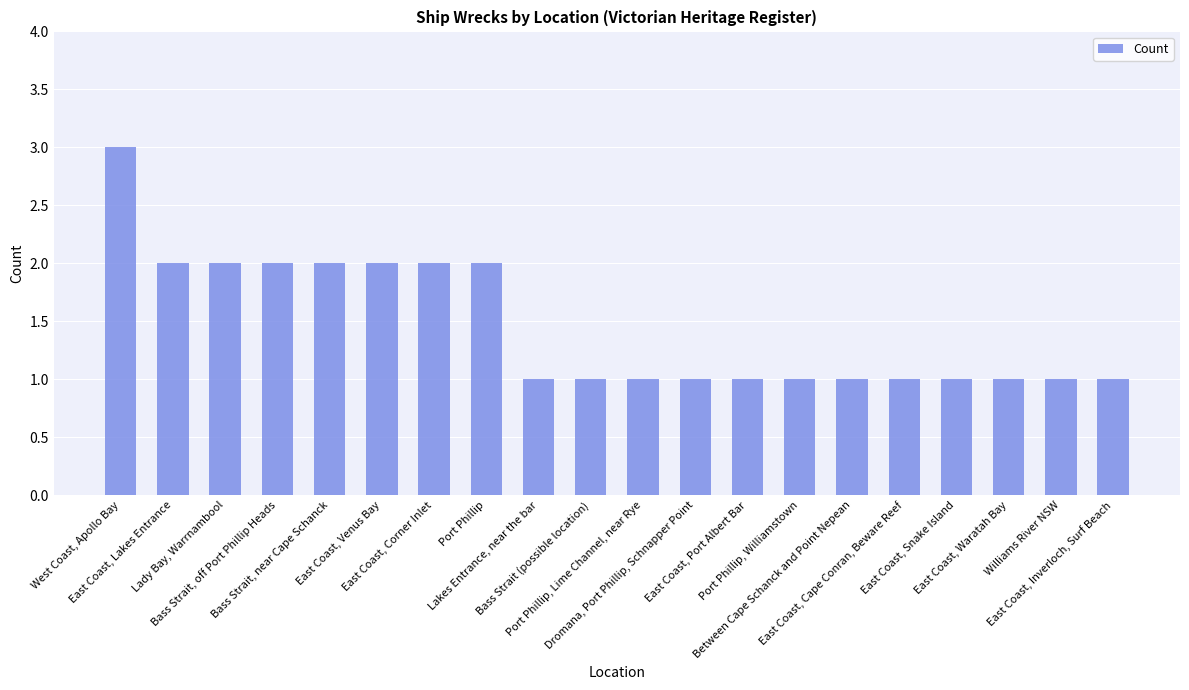

Reading left to right, transcribe all the data shown in this chart.

3	2	2	2	2	2	2	2	1	1	1	1	1	1	1	1	1	1	1	1